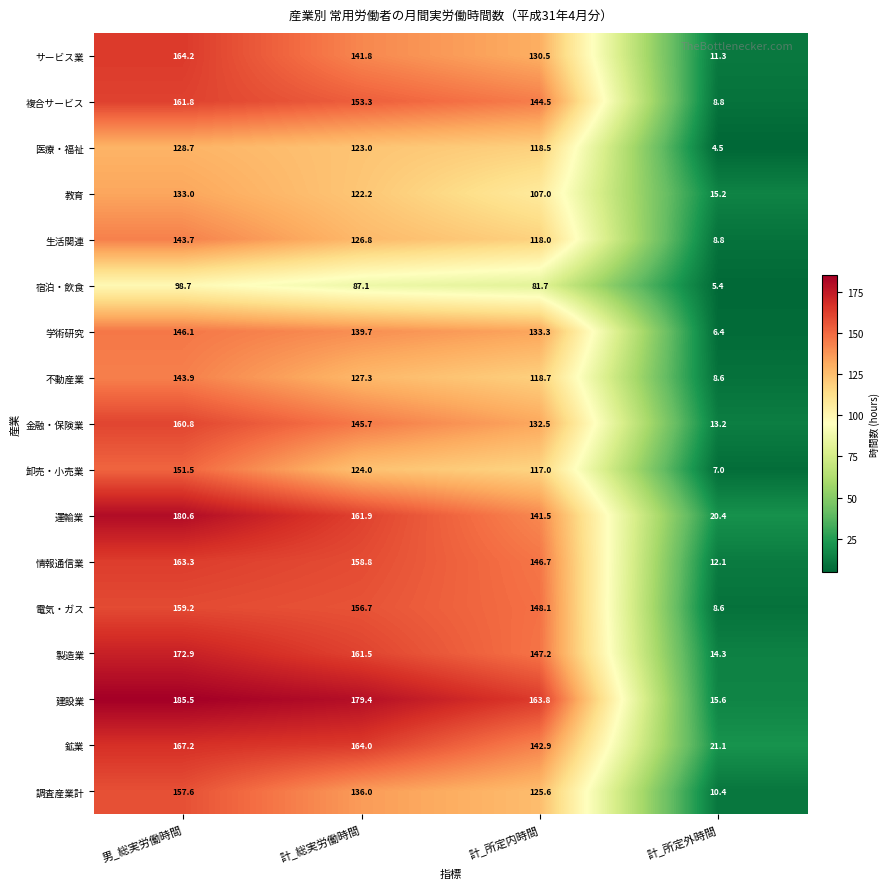

What is the total value across all series at 男_総実労働時間?

2618.7